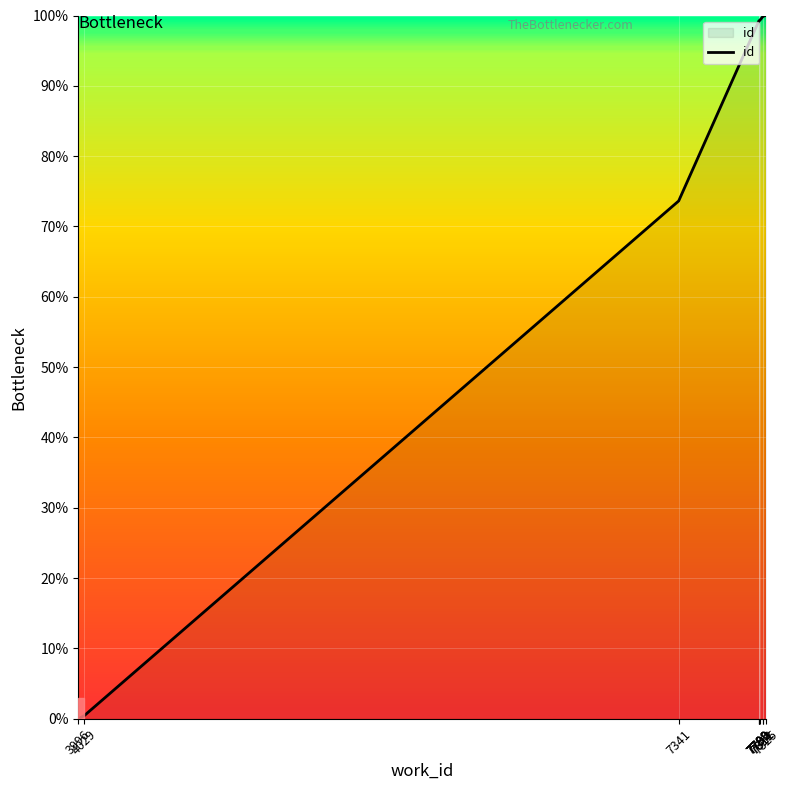

What is the difference between the maximum and minimum values?

100.0